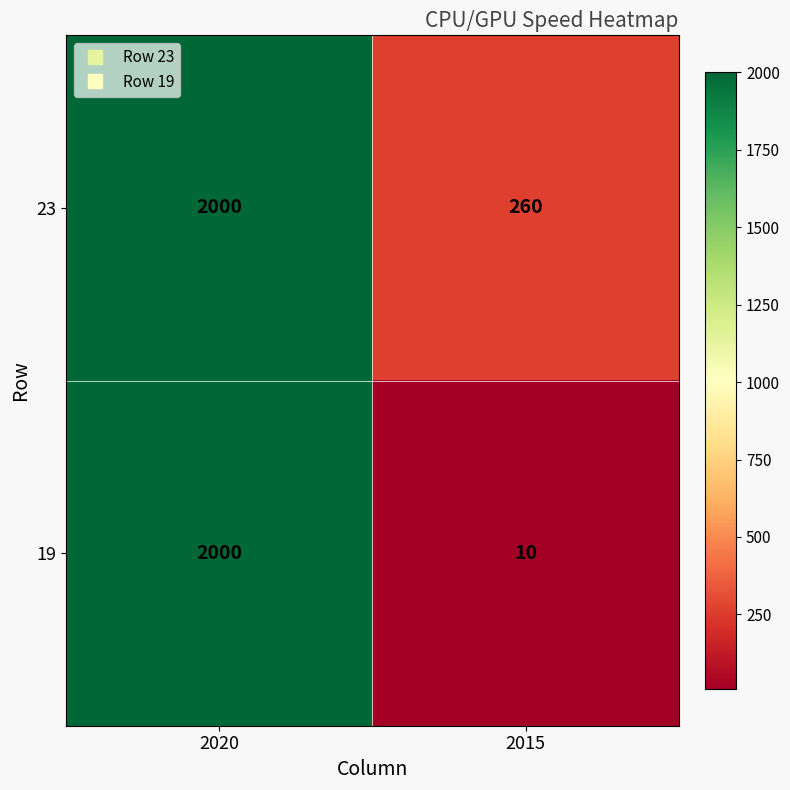

Which label corresponds to the largest value in the chart?

2020